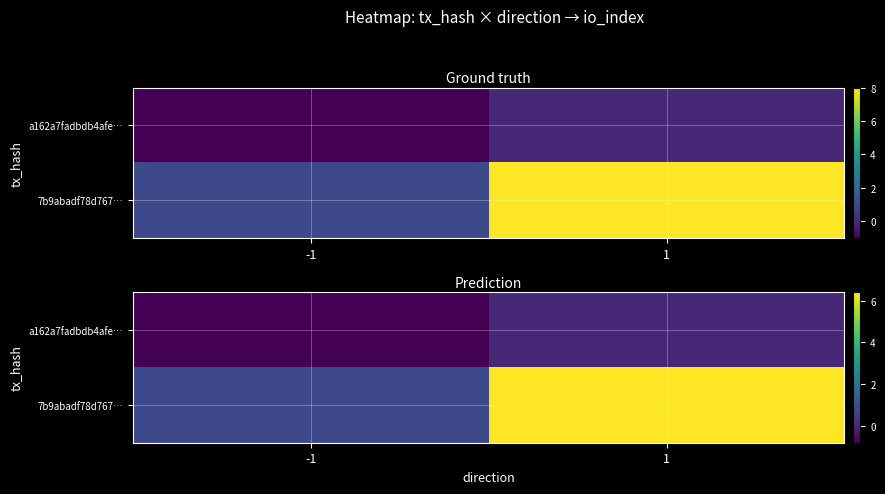

What is the lowest value of the a162a7fadbdb4afe… series?

-0.8